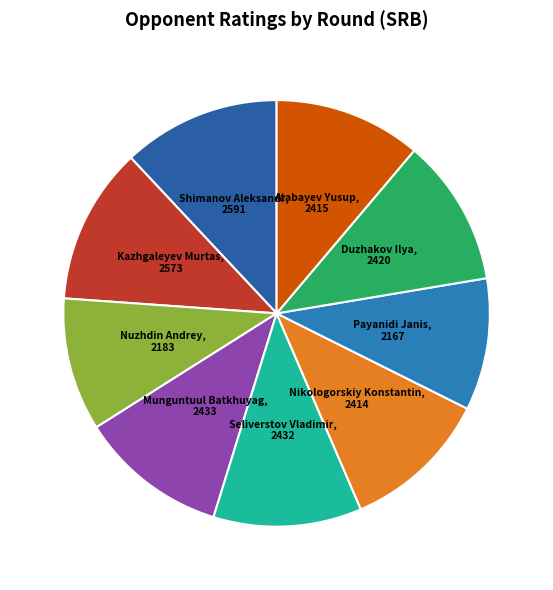

True or false: Kazhgaleyev Murtas accounts for 12% of the total.

True